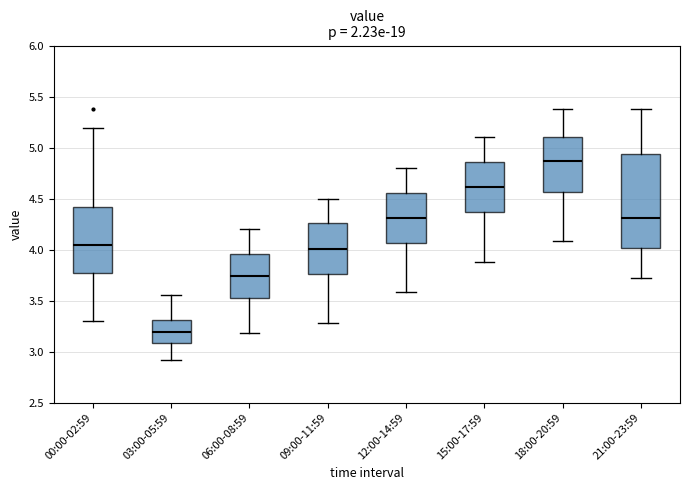

Reading left to right, transcribe this box plot: for each box, give where its median line is, the range the box spans, and where its two whiskers end, as read against the y-axis. The values are not printed on the chart, so give them approximately, as read against the axis.

00:00-02:59: median 4.05, box 3.80 to 4.40, whiskers 3.30 to 5.20
03:00-05:59: median 3.20, box 3.10 to 3.30, whiskers 2.90 to 3.55
06:00-08:59: median 3.75, box 3.55 to 3.95, whiskers 3.20 to 4.20
09:00-11:59: median 4.00, box 3.75 to 4.25, whiskers 3.30 to 4.50
12:00-14:59: median 4.30, box 4.05 to 4.55, whiskers 3.60 to 4.80
15:00-17:59: median 4.60, box 4.35 to 4.85, whiskers 3.90 to 5.10
18:00-20:59: median 4.85, box 4.55 to 5.10, whiskers 4.10 to 5.40
21:00-23:59: median 4.30, box 4.00 to 4.95, whiskers 3.70 to 5.40